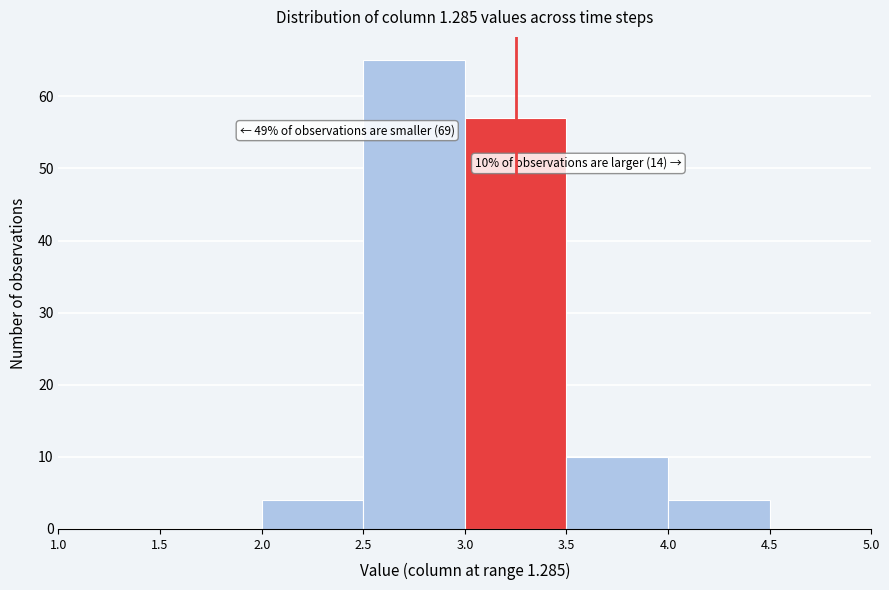

Which range on the x-axis has the tallest bar?

2.5 to 3.0